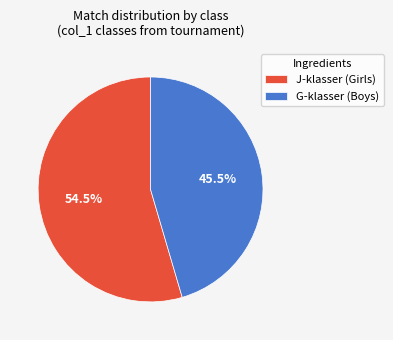

Which category has the smallest portion of the pie?

G-klasser (Boys)